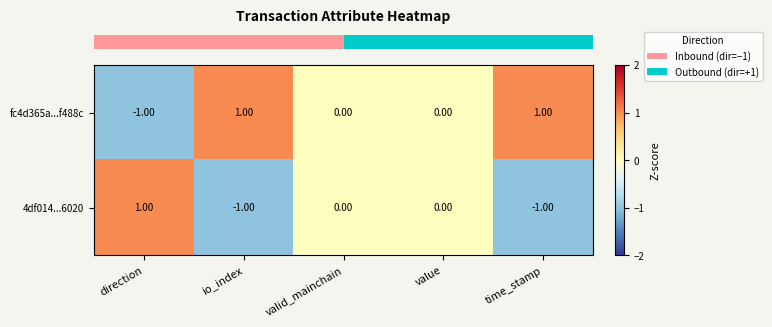

How many categories are shown in the chart?

5